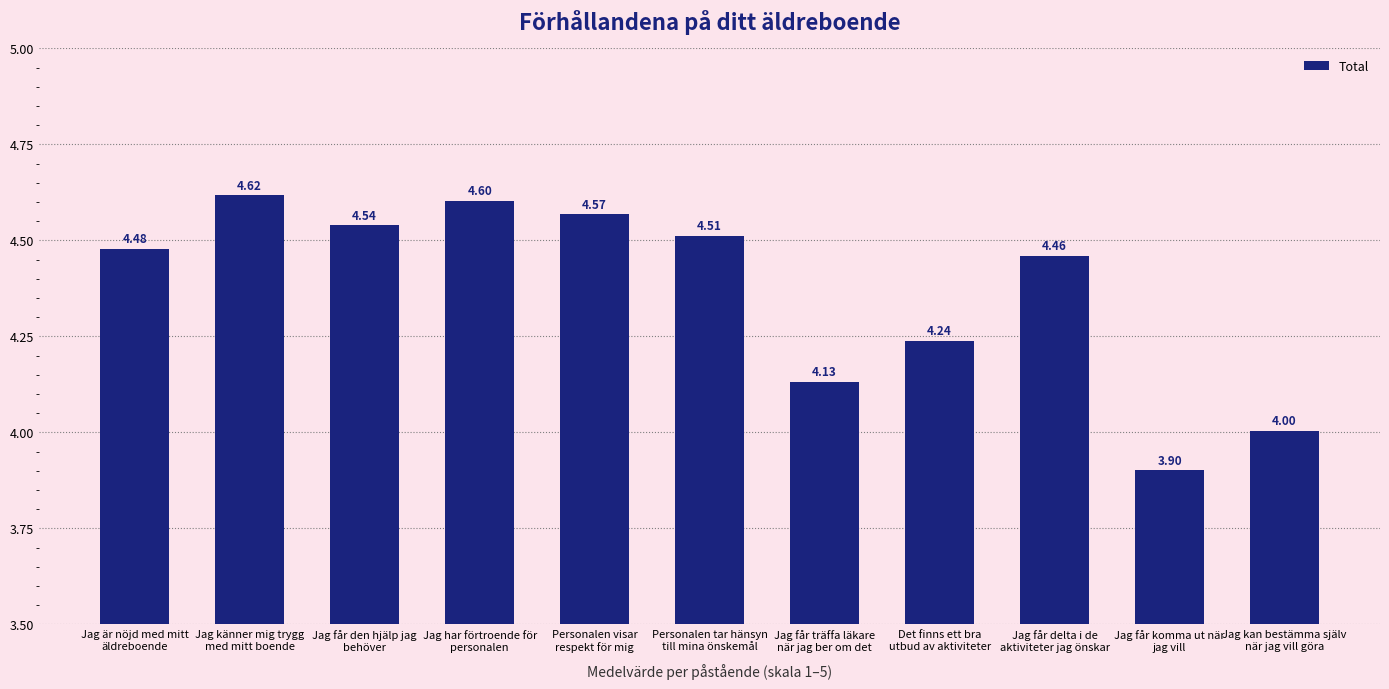

What is the difference between the second highest and minimum values?

0.7